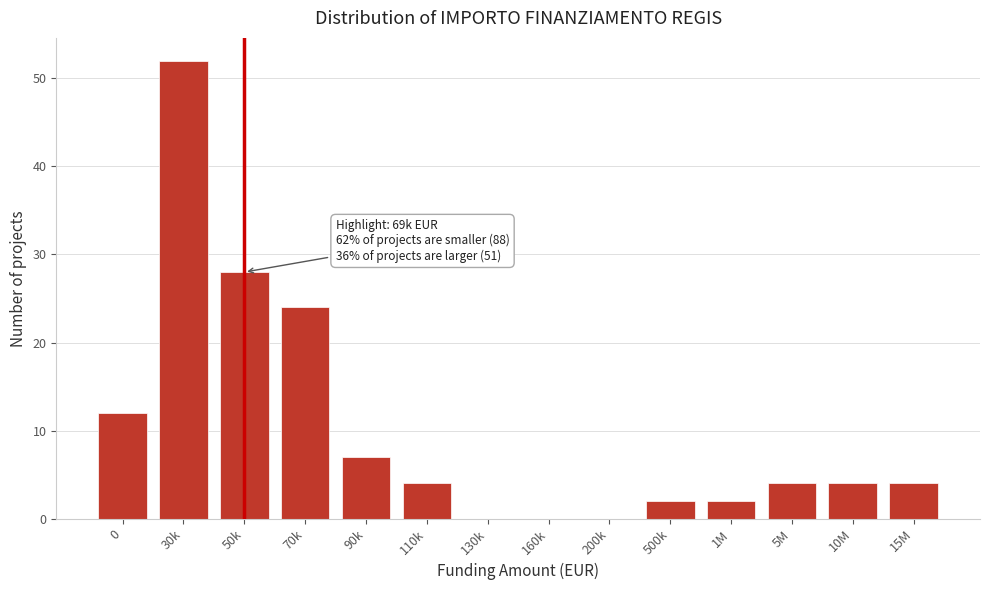

Reading left to right, what are all the values shown in this chart?

0=12	30k=52	50k=28	70k=24	90k=7	110k=4	130k=0	160k=0	200k=0	500k=2	1M=2	5M=4	10M=4	15M=4